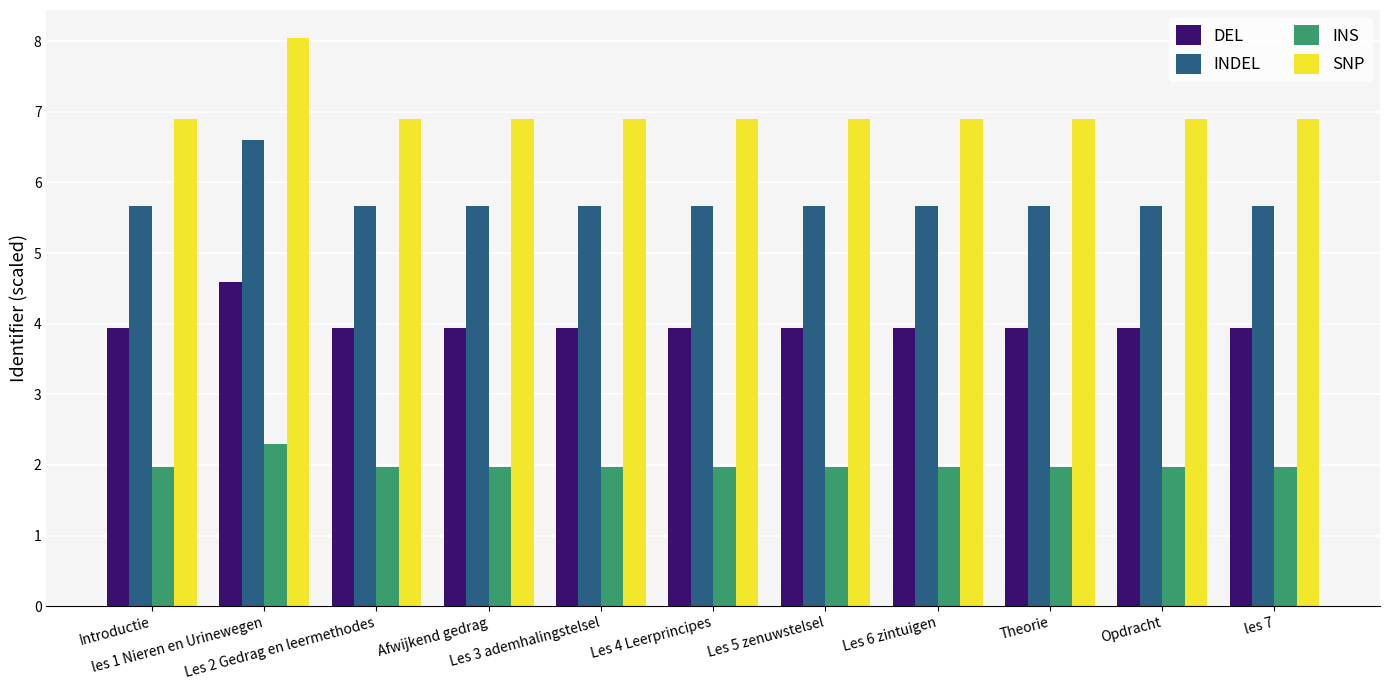

Rank the series at Les 5 zenuwstelsel from lowest to highest value.

INS, DEL, INDEL, SNP